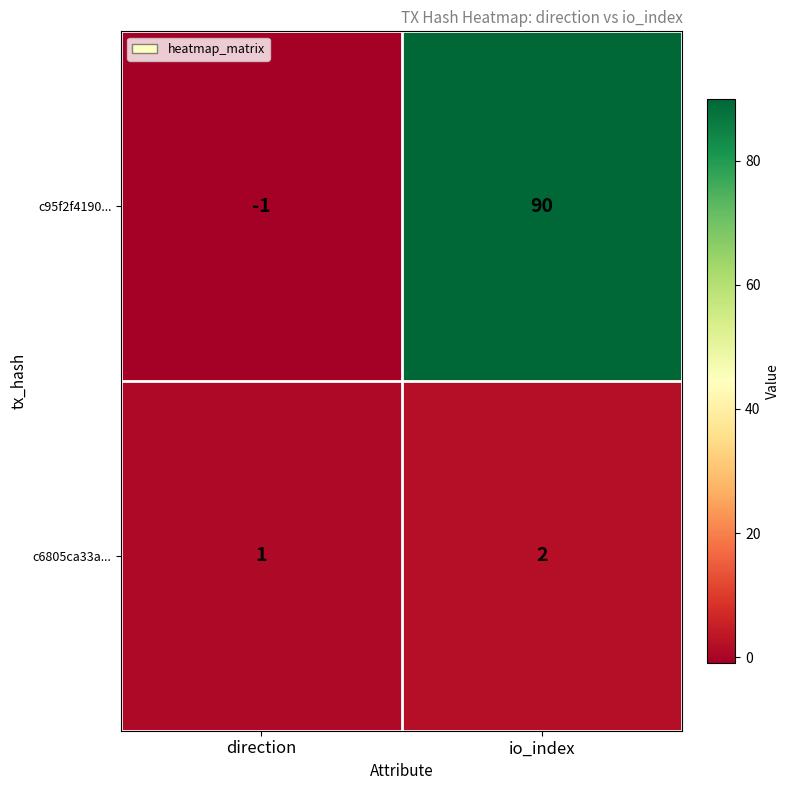

Rank the series by their average value, from highest to lowest.

c95f2f4190..., c6805ca33a...